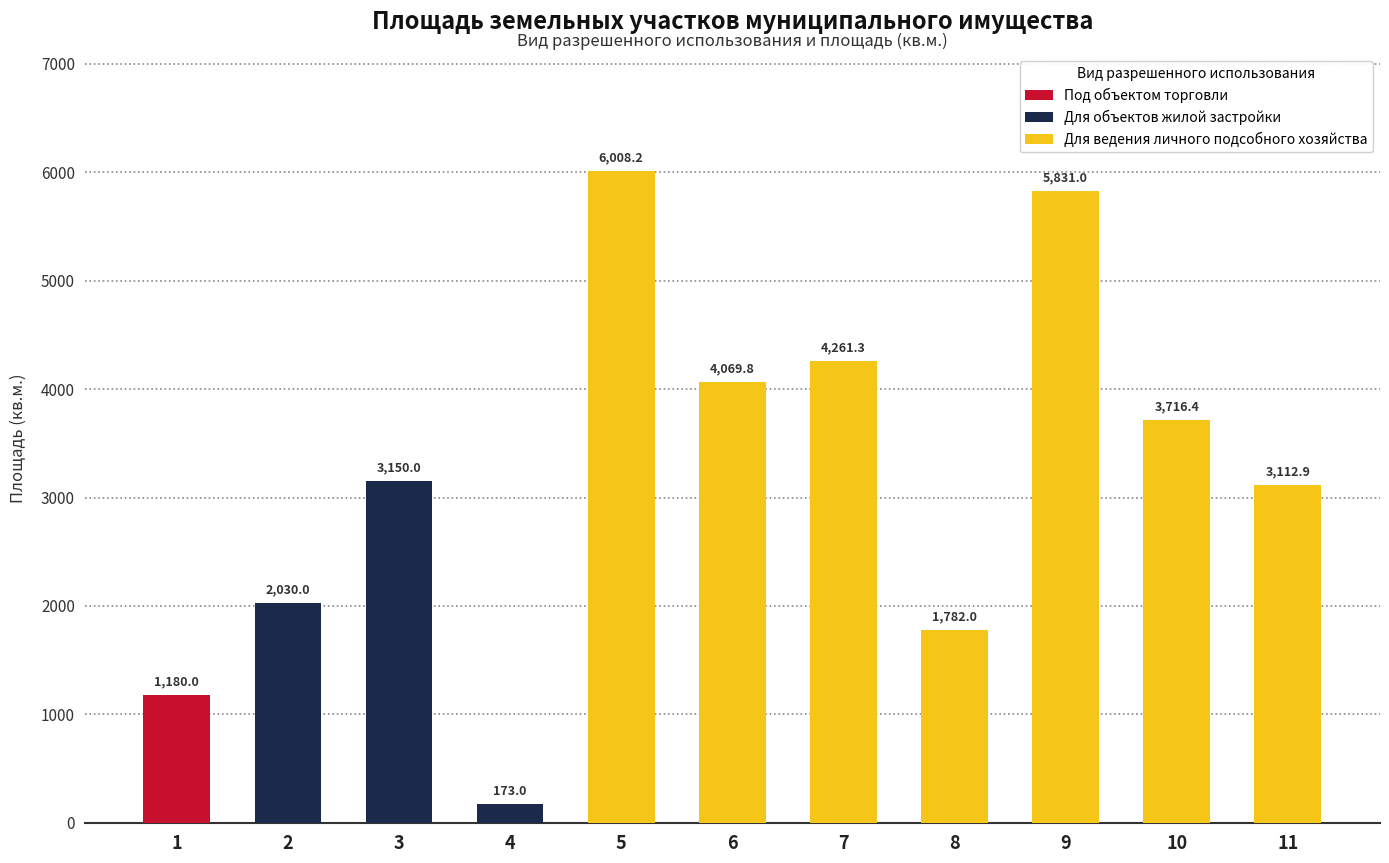

At which category does the chart reach its peak across all series?

5